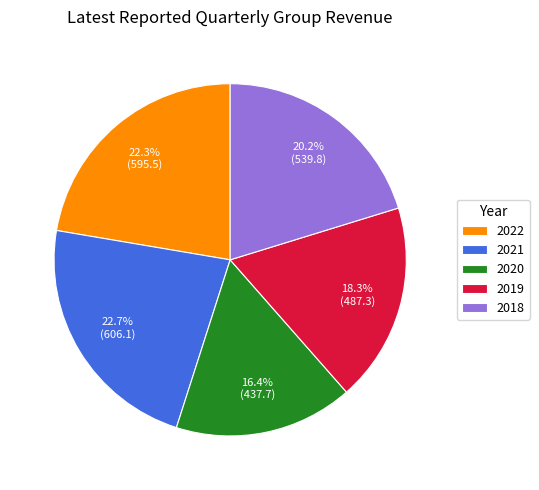

To the nearest percent, what is the average slice percentage?

20%